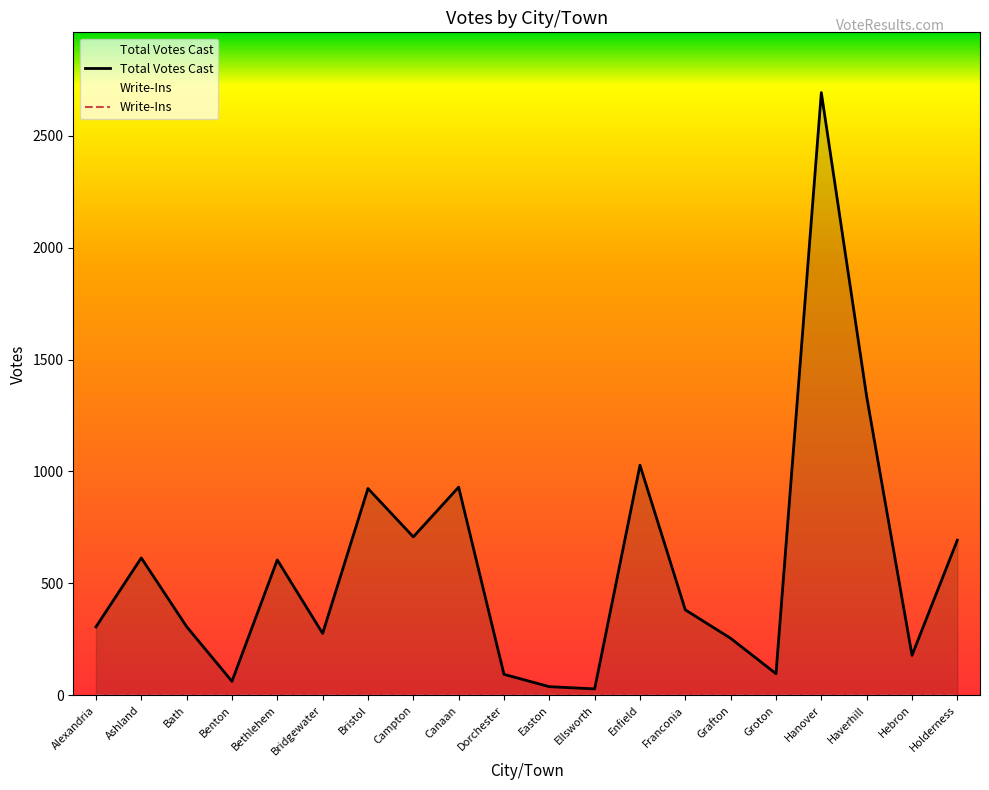

How many points are higher than both their immediate neighbors (excluding endpoints)?

6